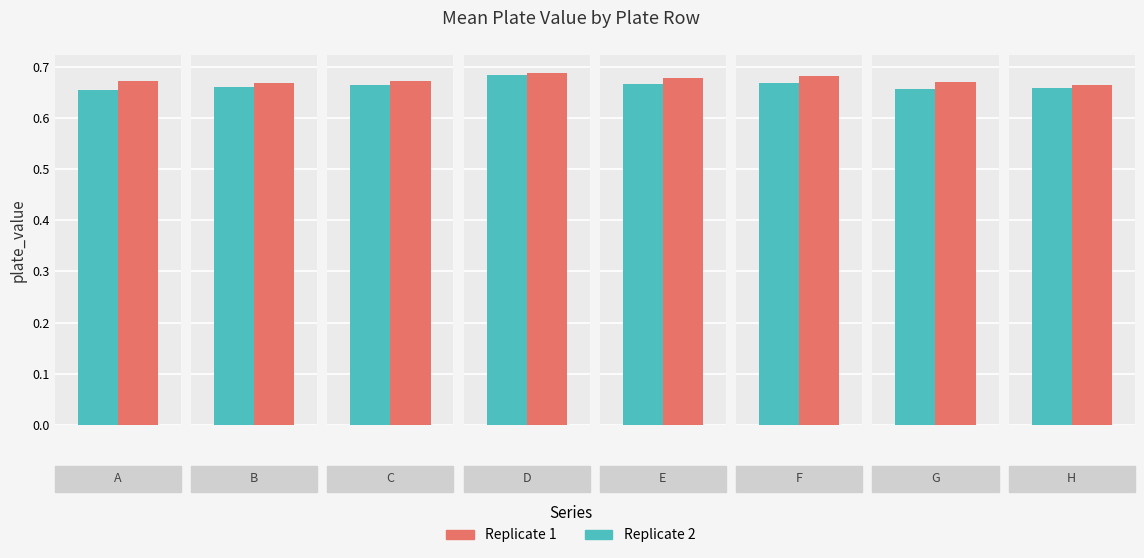

Are the bars grouped side by side (vs. stacked)?

Yes